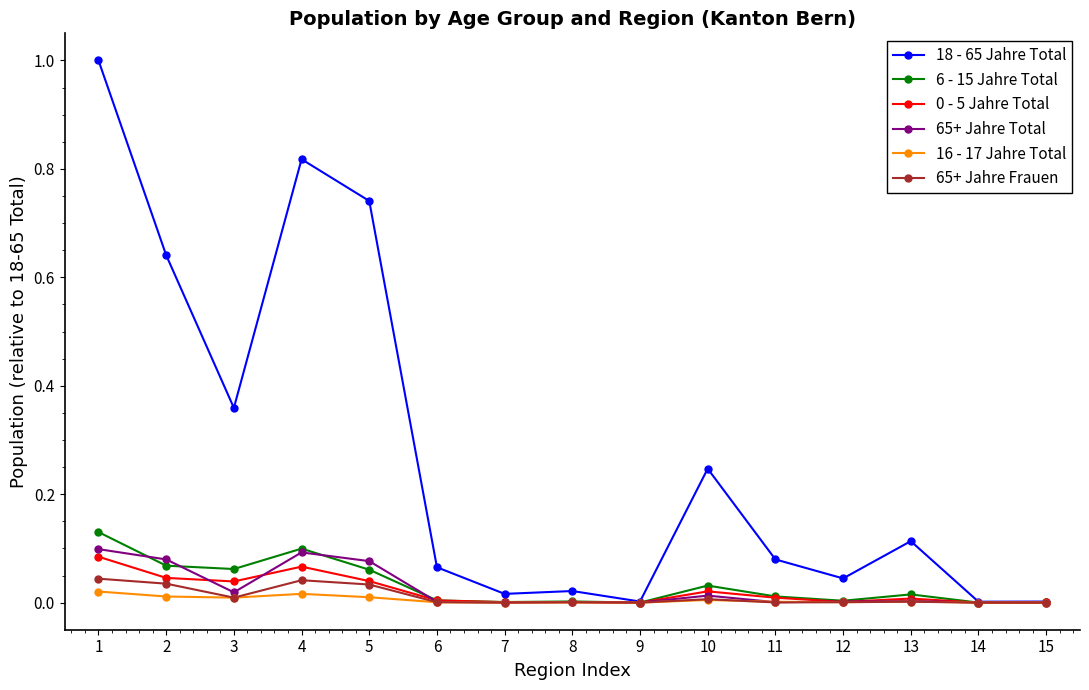

Where is the first local maximum for 18 - 65 Jahre Total?

4